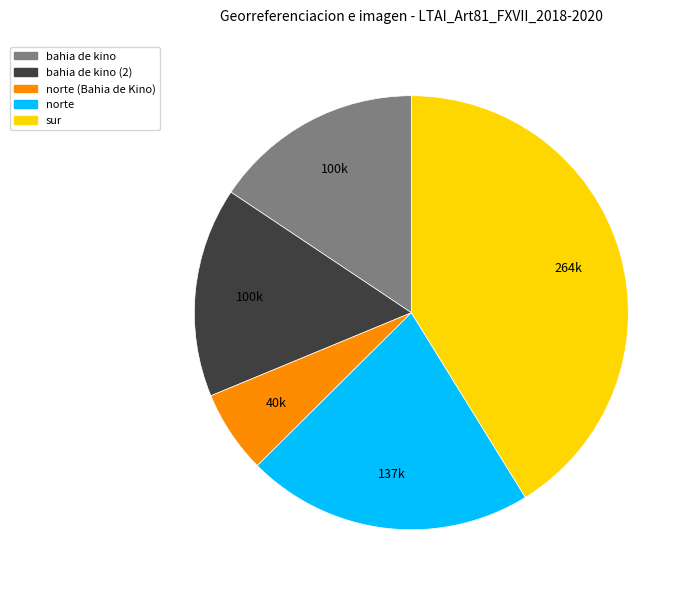

Does any single category account for the majority?

No